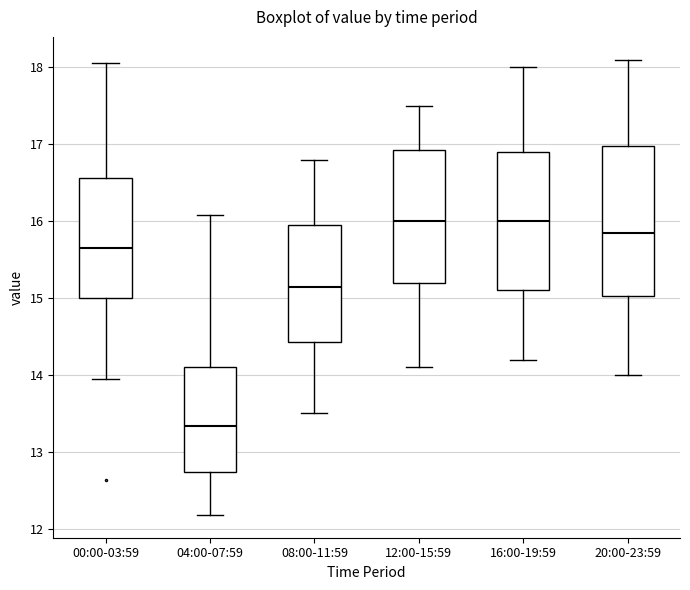

Reading left to right, read every box against the y-axis: the position of its median line, the range the box covers, and the ends of its whiskers. The values are not printed on the chart, so give them approximately, as read against the axis.

00:00-03:59: median 15.7, box 15.0 to 16.6, whiskers 14.0 to 18.1
04:00-07:59: median 13.3, box 12.7 to 14.1, whiskers 12.2 to 16.1
08:00-11:59: median 15.2, box 14.4 to 16.0, whiskers 13.5 to 16.8
12:00-15:59: median 16.0, box 15.2 to 16.9, whiskers 14.1 to 17.5
16:00-19:59: median 16.0, box 15.1 to 16.9, whiskers 14.2 to 18.0
20:00-23:59: median 15.9, box 15.0 to 17.0, whiskers 14.0 to 18.1